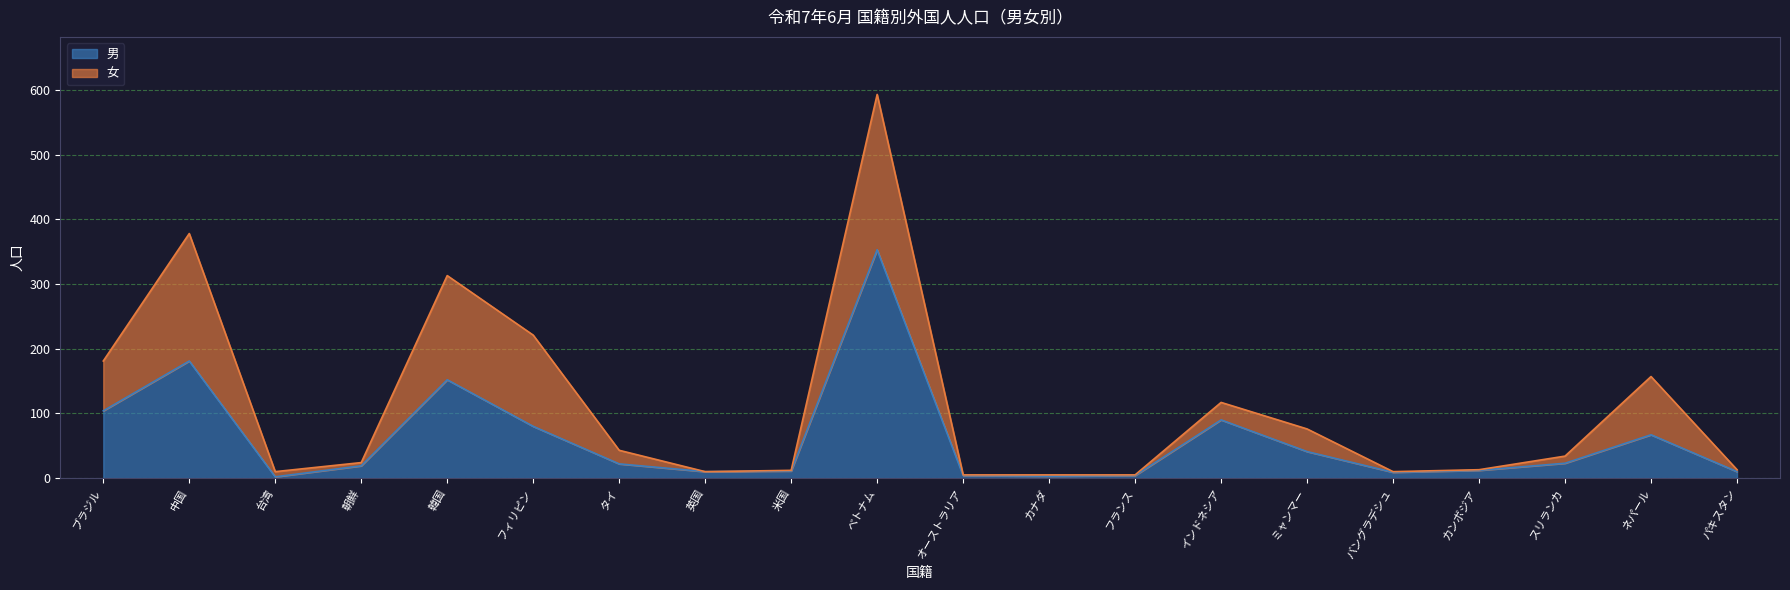

What is the change in value from 朝鮮 to 米国?

-8